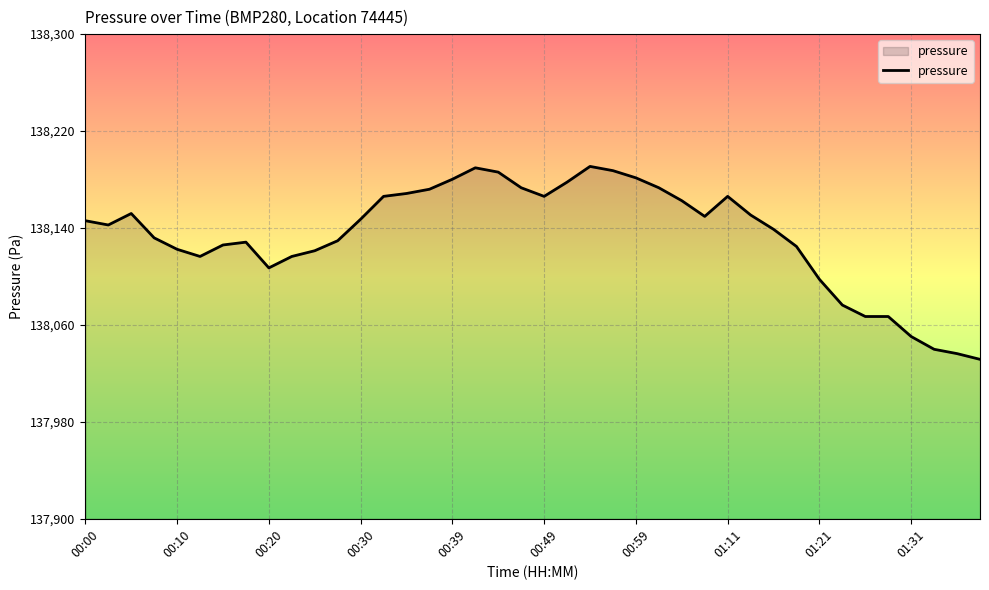

What is the minimum value shown in the chart?

138031.6